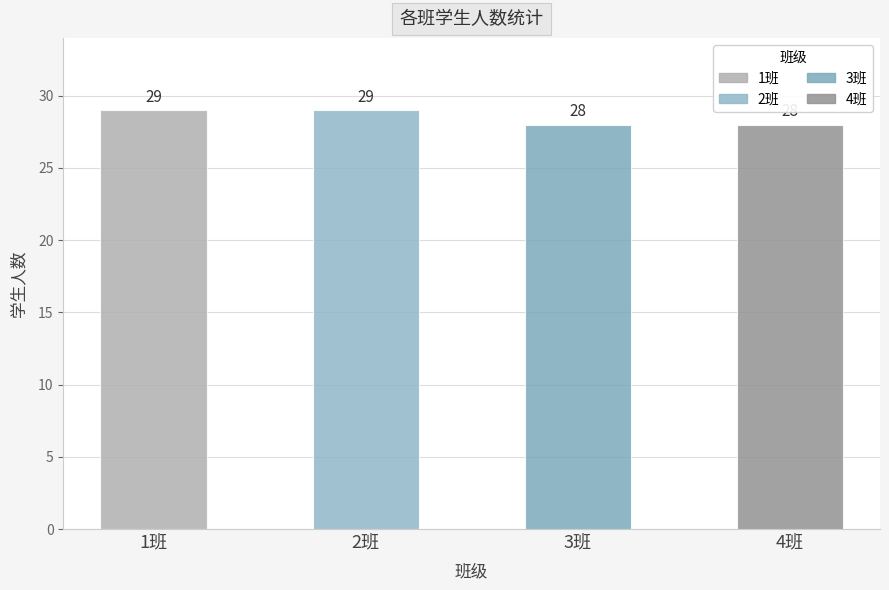

How many series are shown in this chart?

1